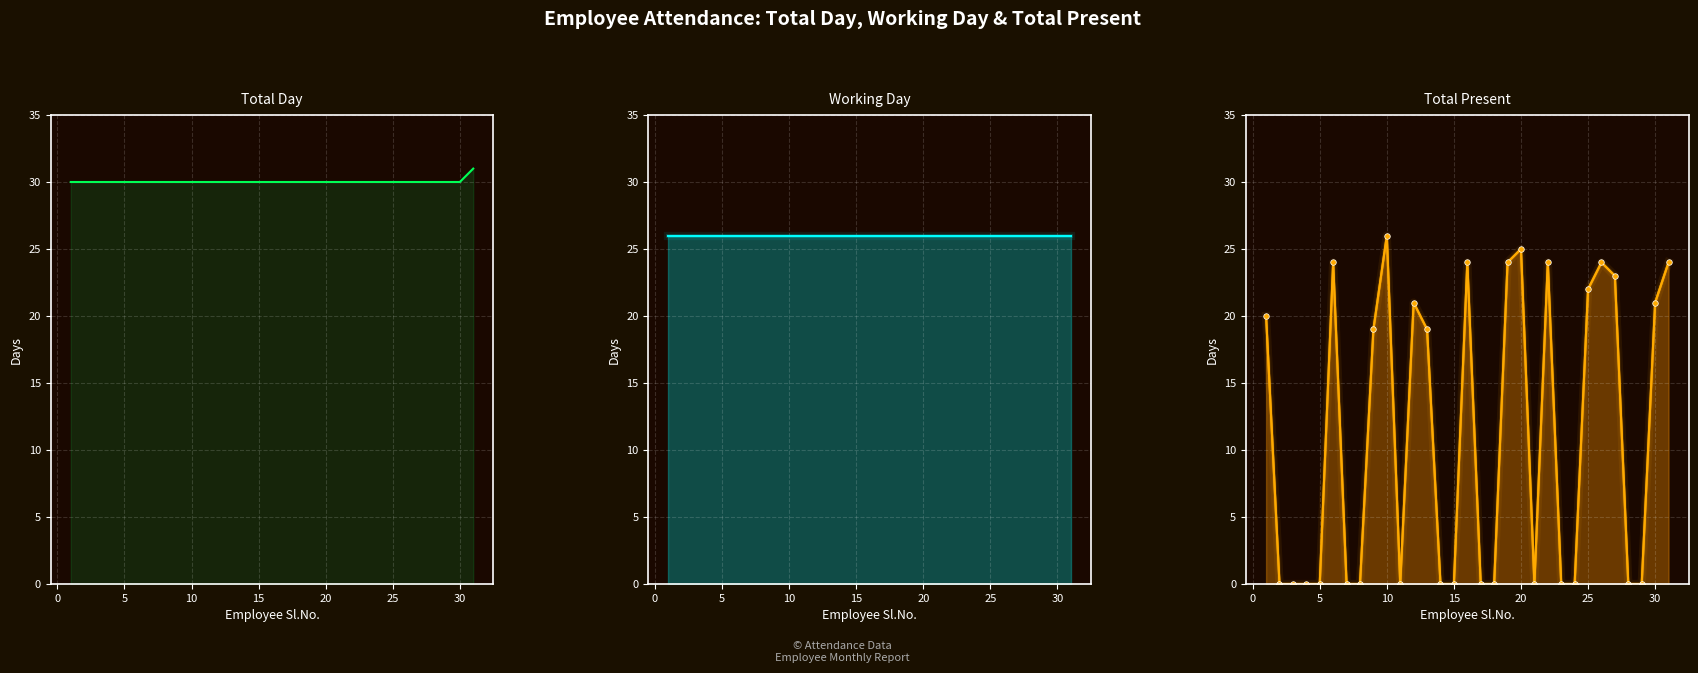

The value of Working Day at 15 is 13. True or false?

False